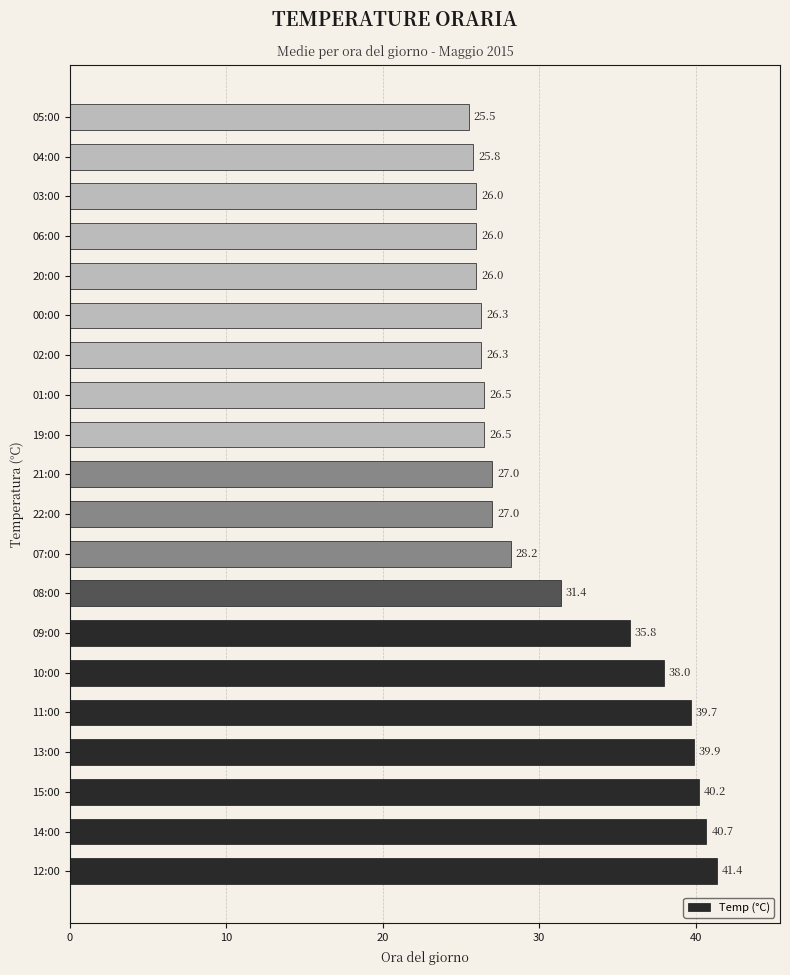

What is the sum of all values?

624.2